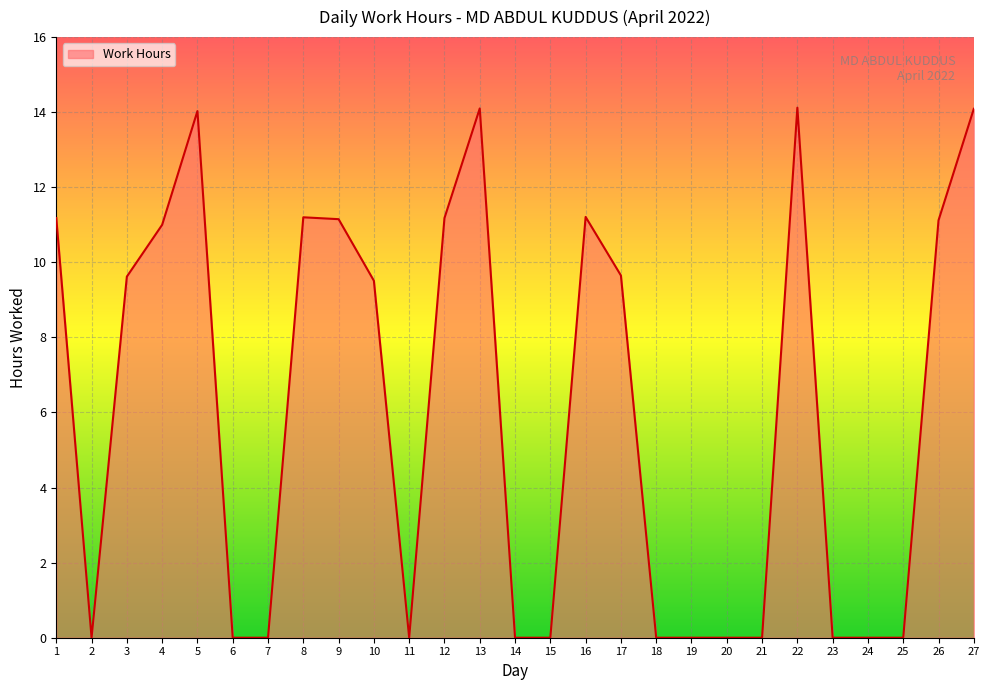

What is the difference between the values at 4 and 25?

11.0